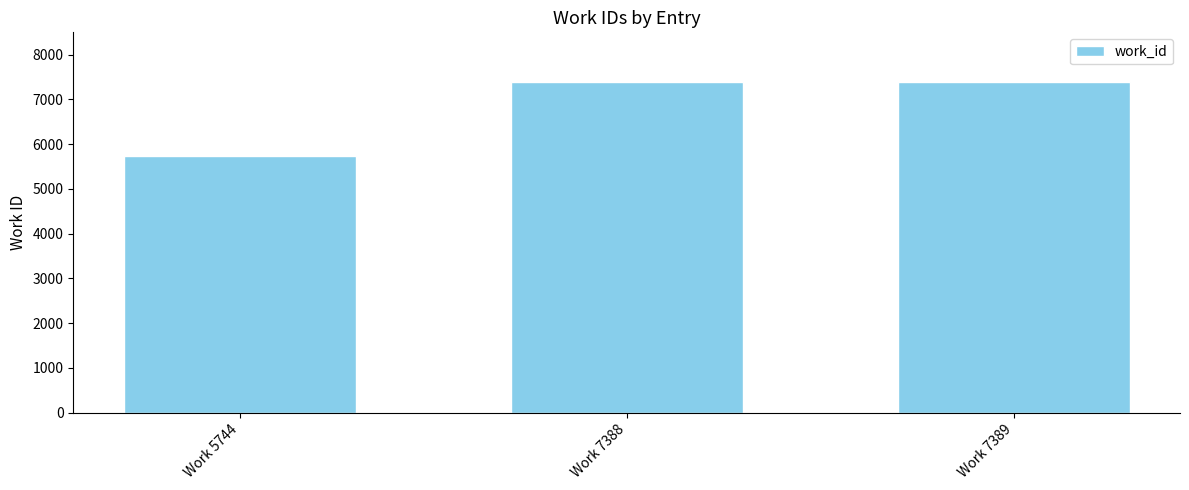

What is the sum of the values at Work 7389 and Work 7388?

14777